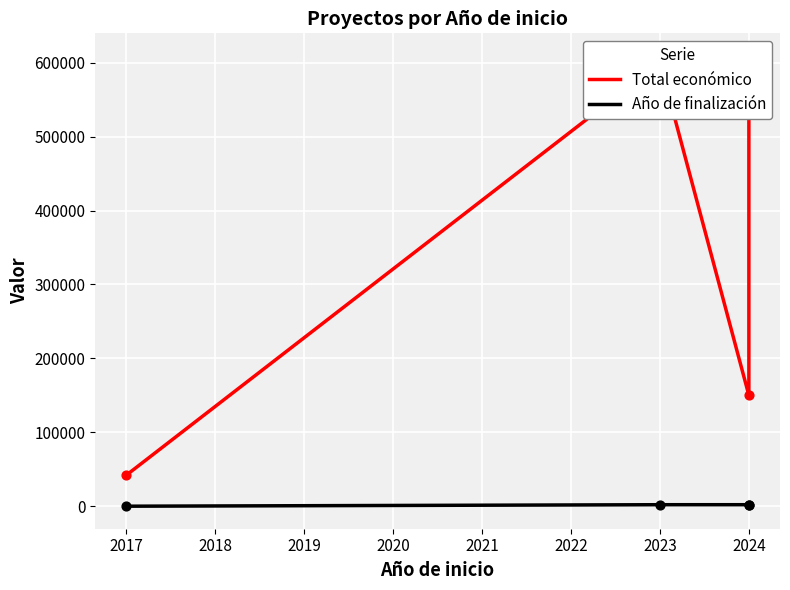

What are all the series names shown in the legend?

Total económico, Año de finalización